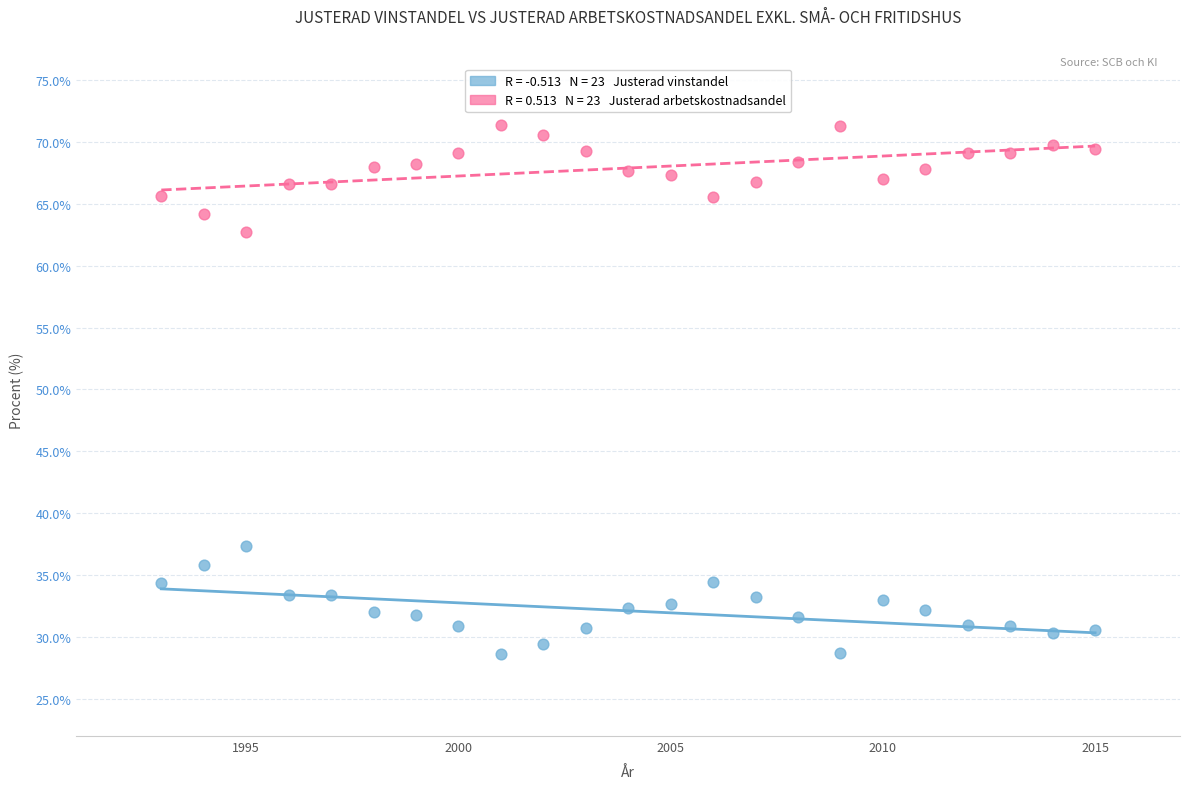

Across all data points, what is the range of X values (max minus min)?

22.0